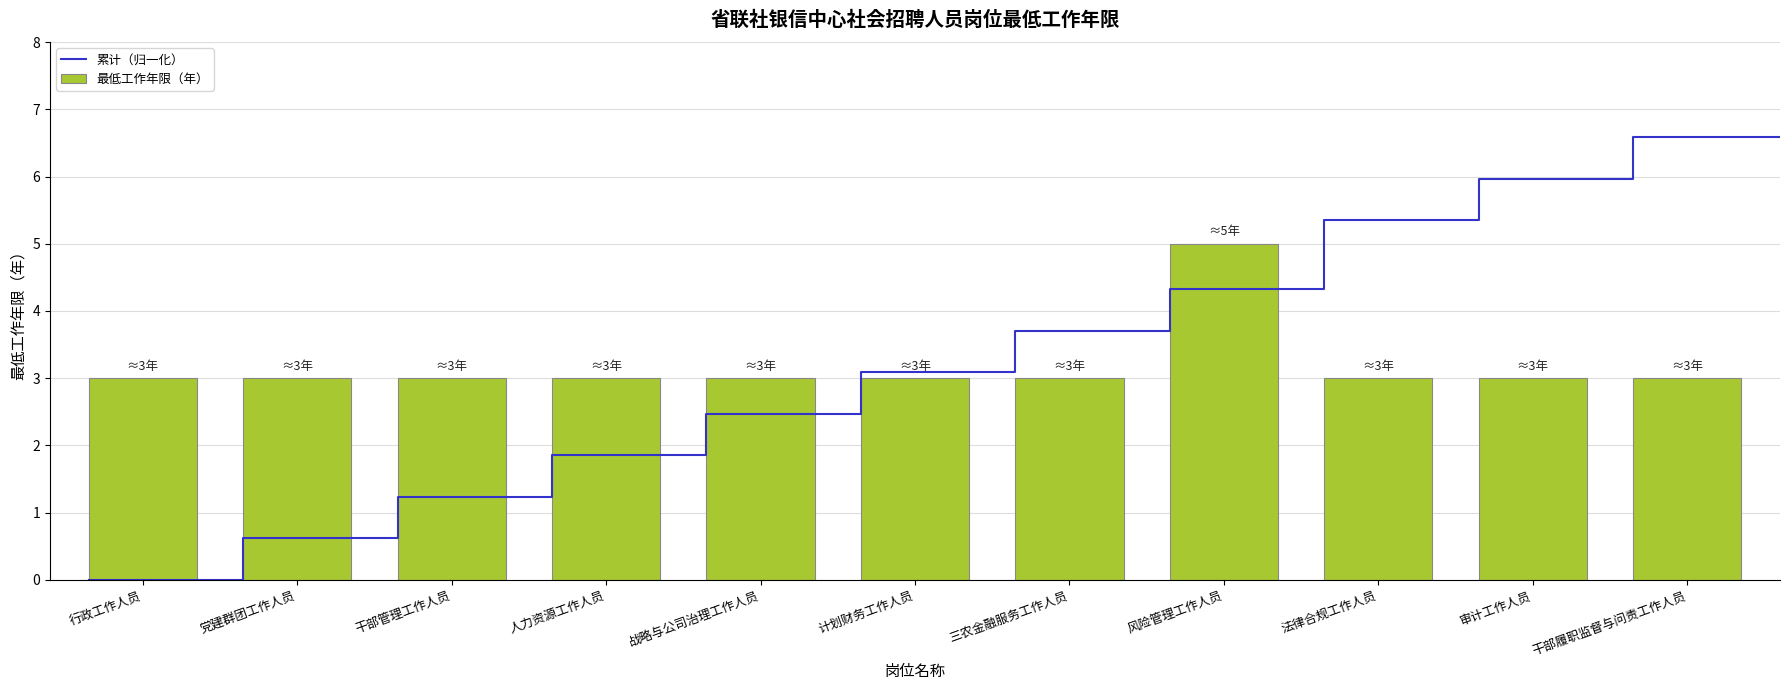

The value of 最低工作年限（年） at 计划财务工作人员 is 4. True or false?

False